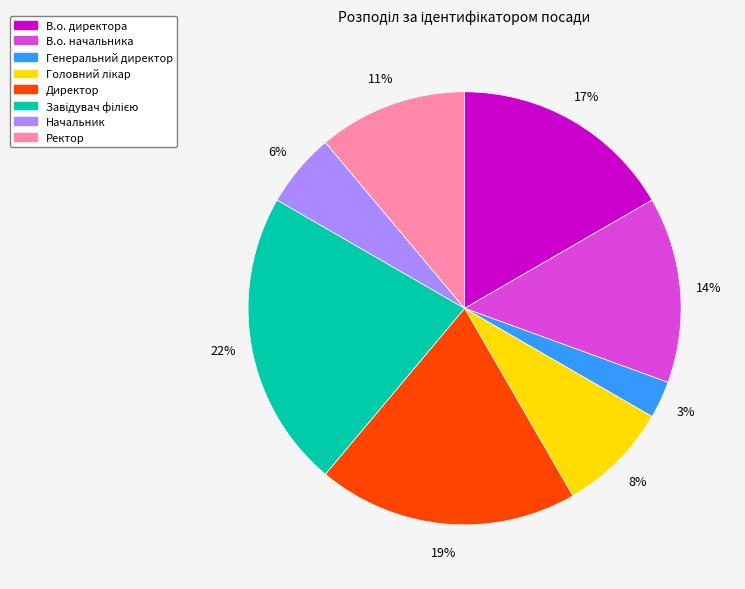

The Ректор slice represents 11% of the pie. True or false?

True